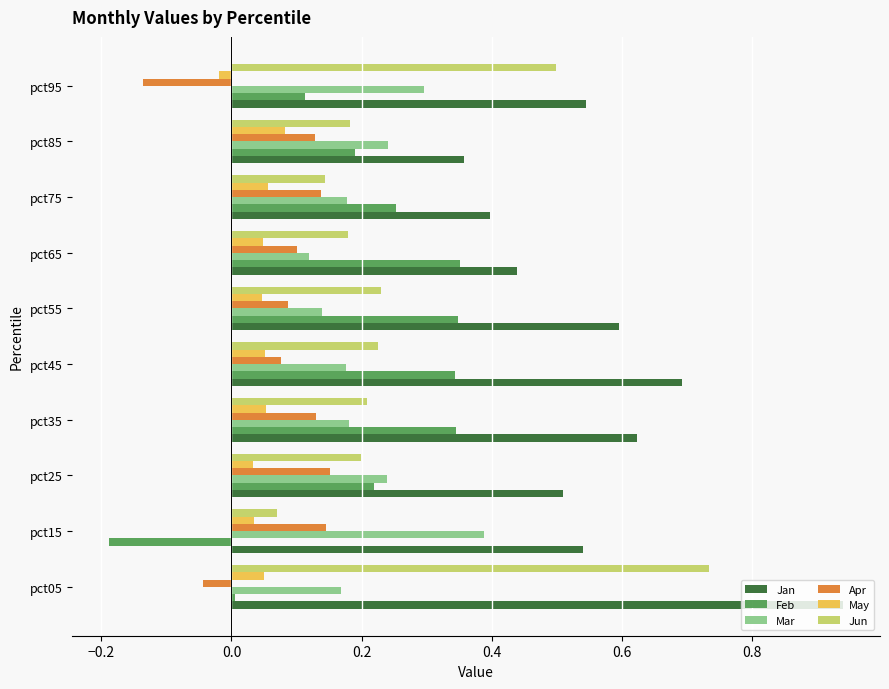

How many positive values does the Feb series have?

9